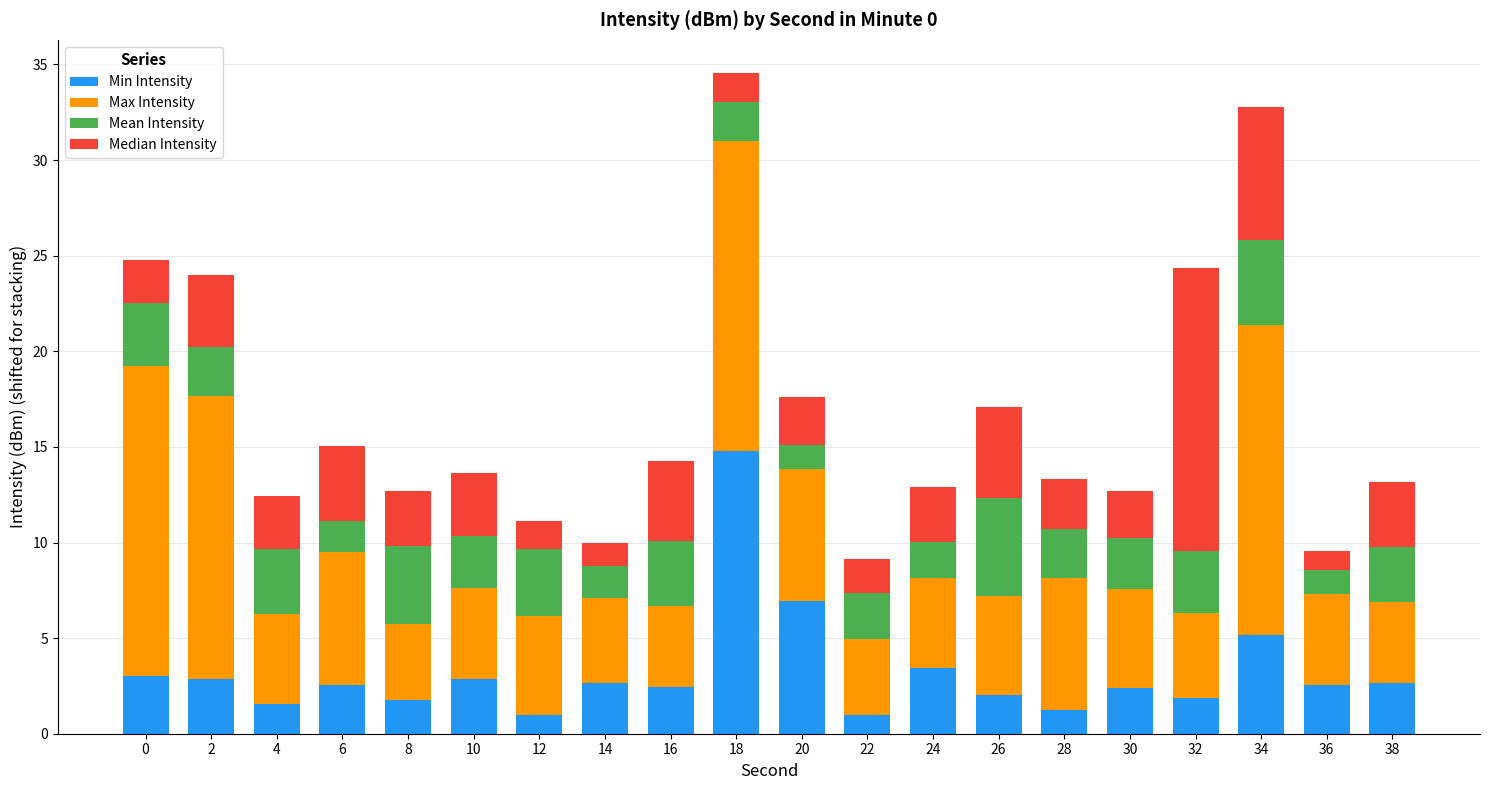

What is the difference between the Min Intensity values at 8 and 34?

3.4